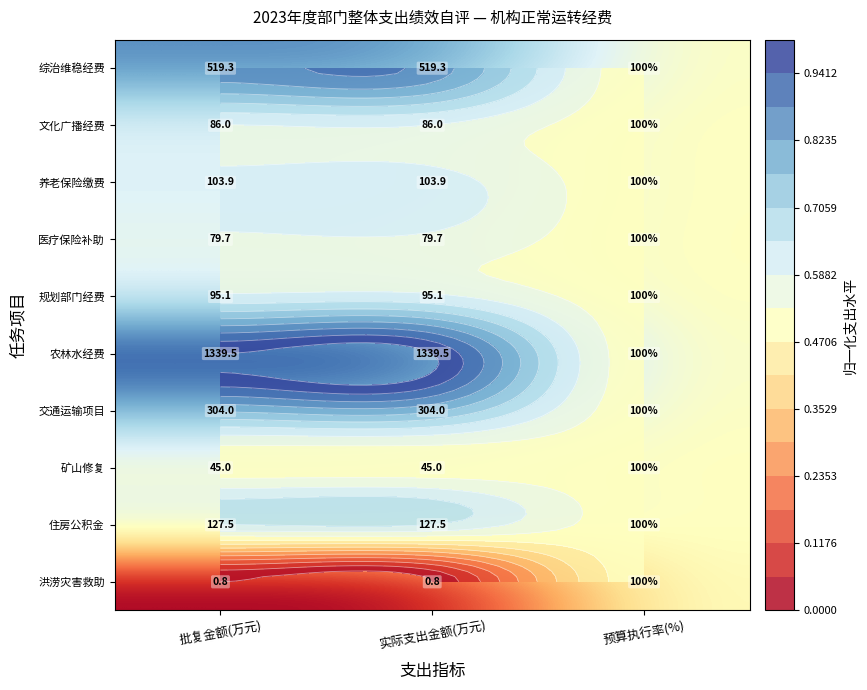

Rank the categories by 洪涝灾害救助 value from lowest to highest.

批复金额(万元), 实际支出金额(万元), 预算执行率(%)